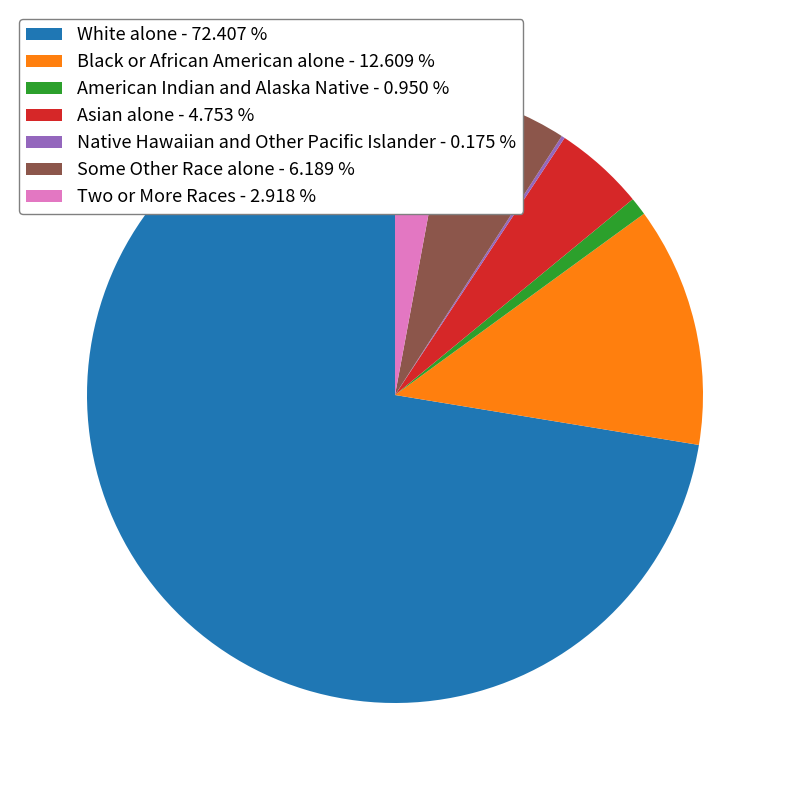

Which has a higher value, Two or More Races or White alone?

White alone